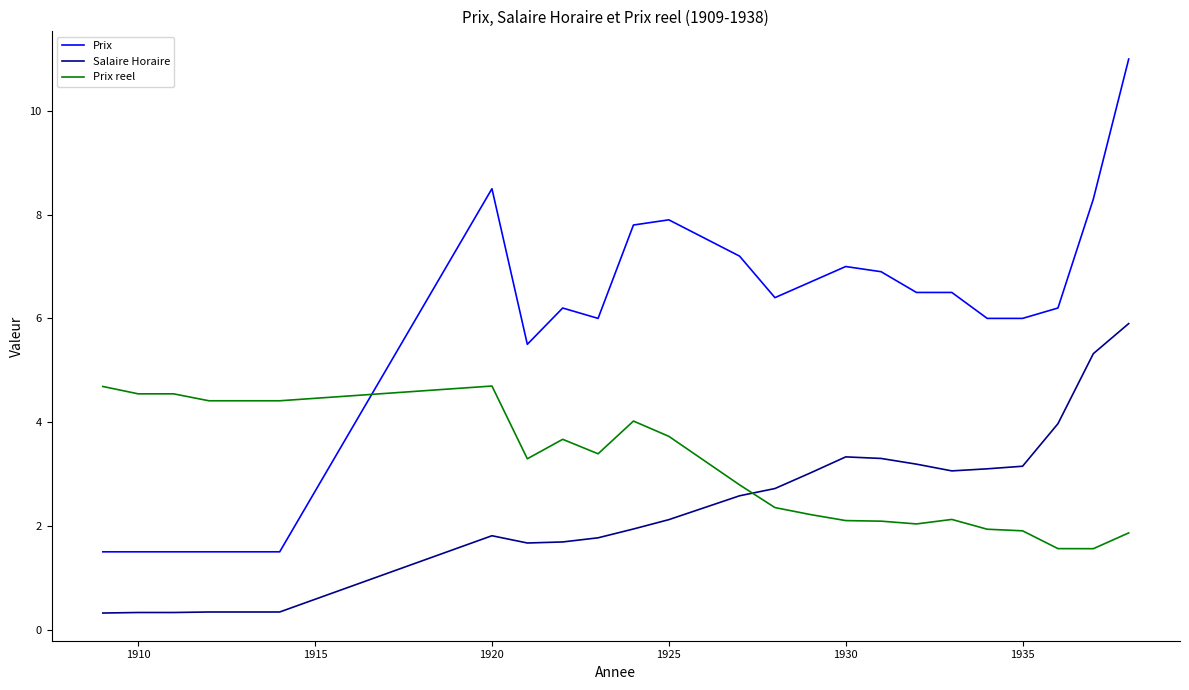

True or false: Salaire Horaire has more than 1 interior local peaks.

True